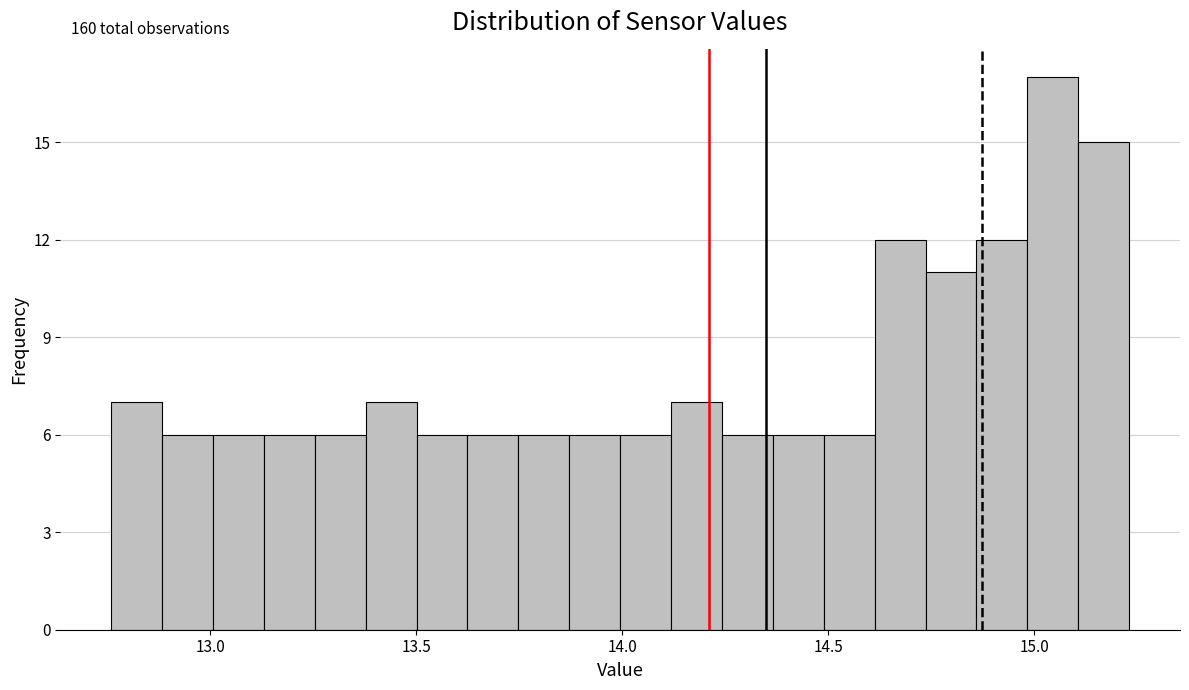

Read against the x-axis, roughly where is the centre of the tallest bar?

15.05